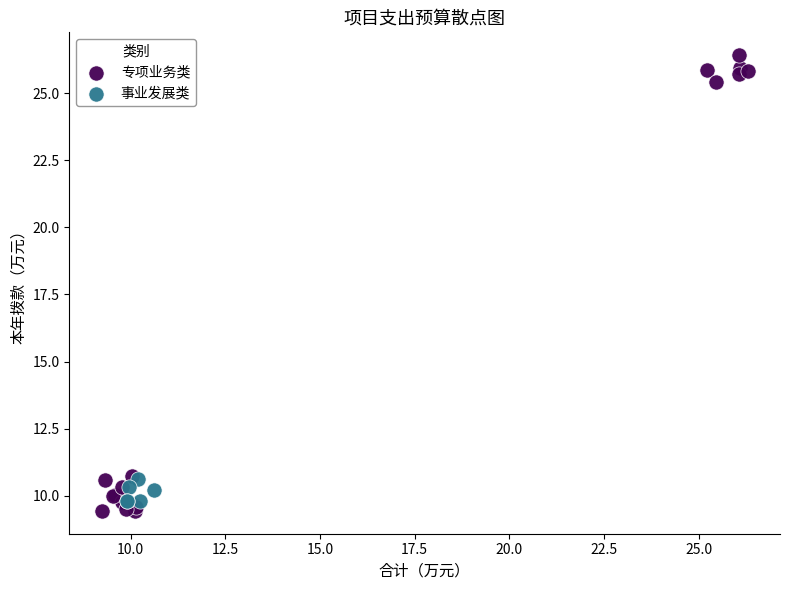

Which series has the widest spread of Y values?

专项业务类